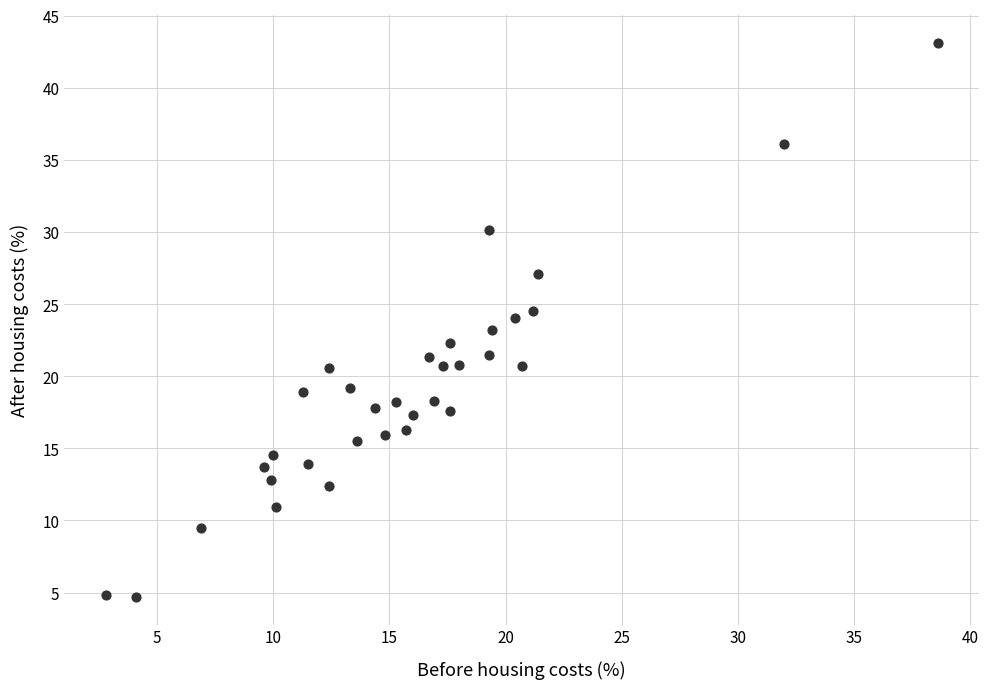

What is the range of Y values (max minus min)?

38.4